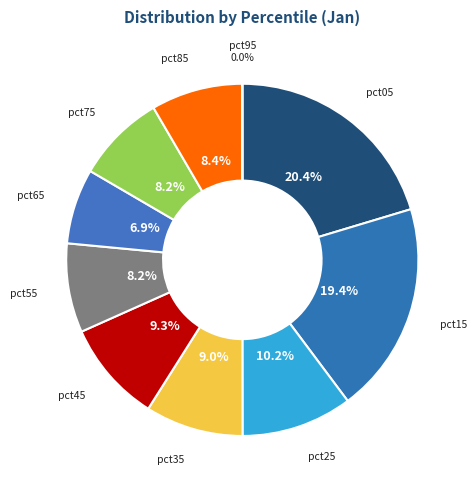

True or false: pct25 accounts for 10% of the total.

True